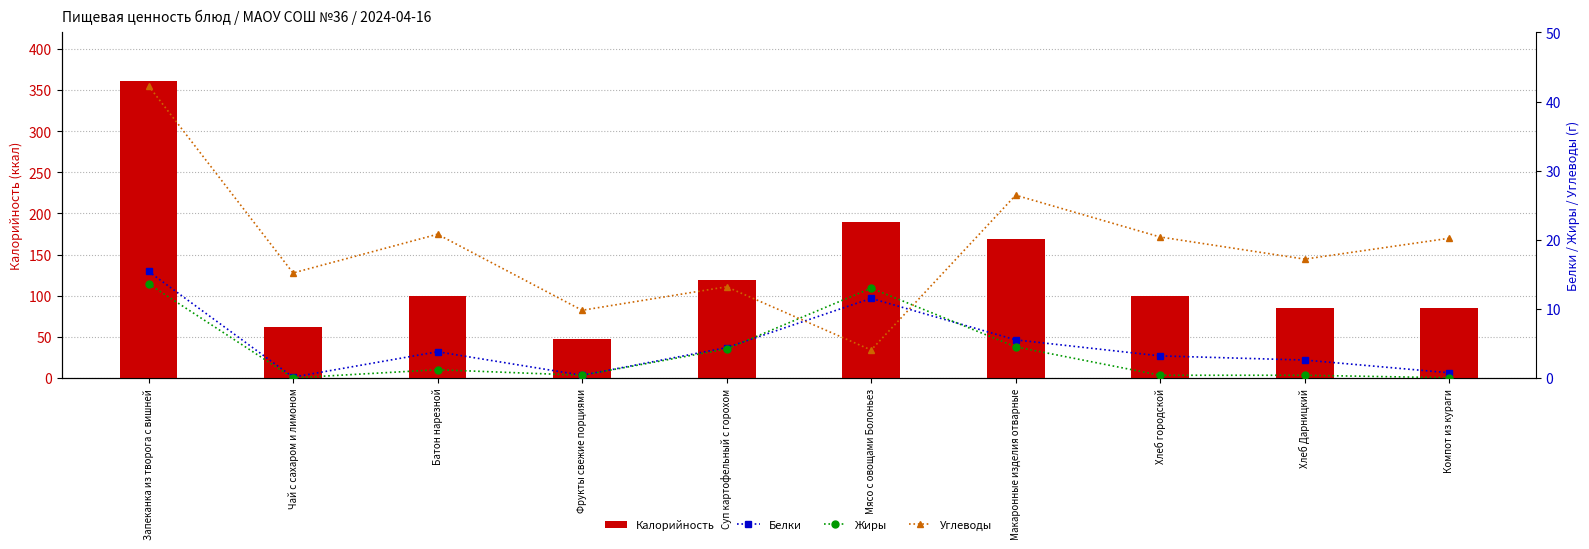

What is the sum of the Углеводы values at Фрукты свежие порциями and Хлеб городской?

30.2